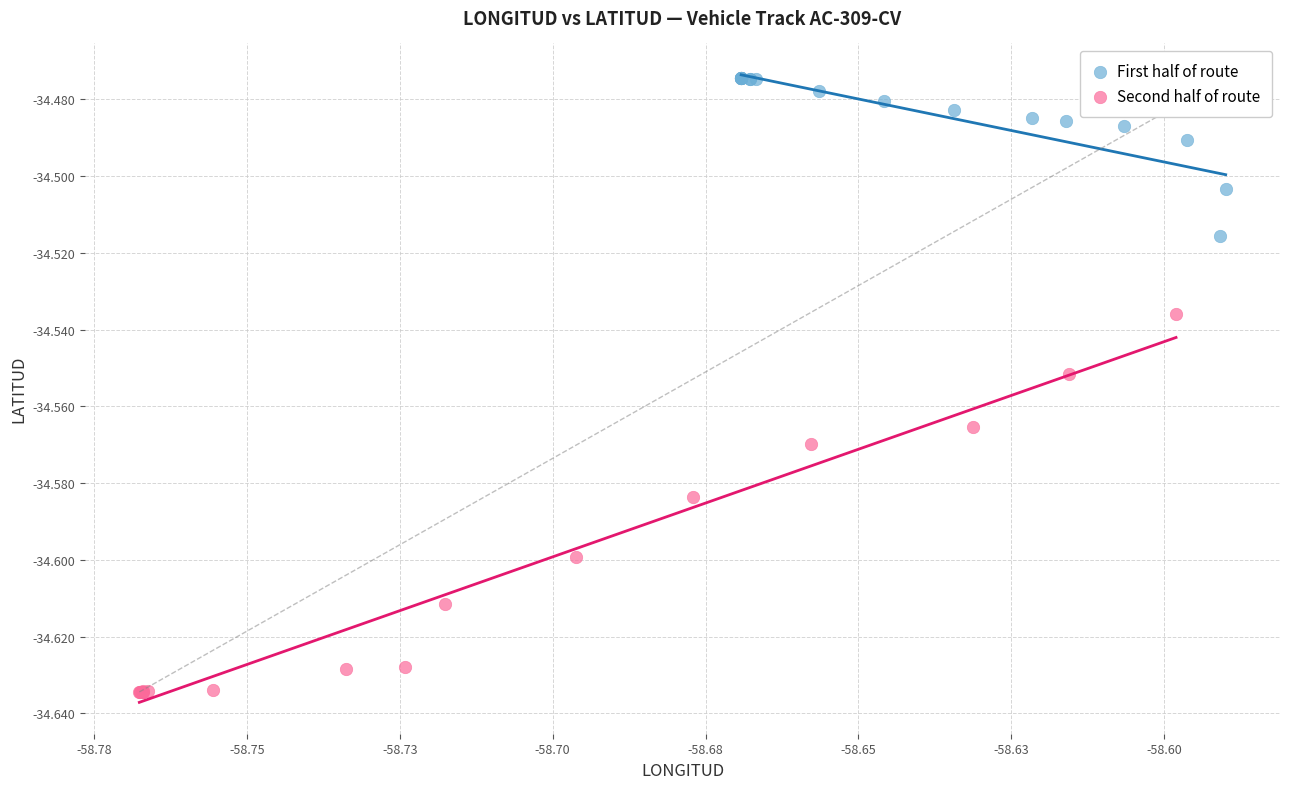

Which series reaches the maximum Y coordinate?

First half of route